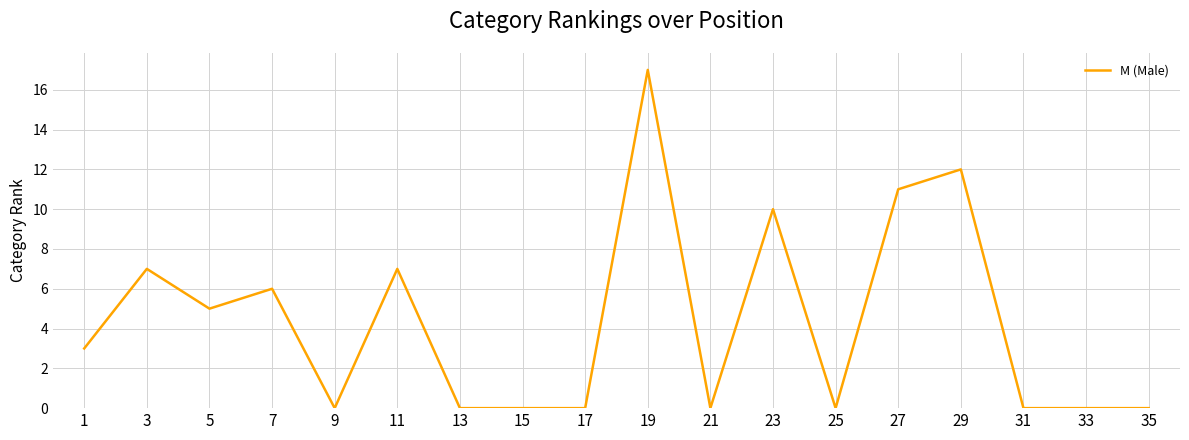

Which has a higher value, 13 or 11?

11